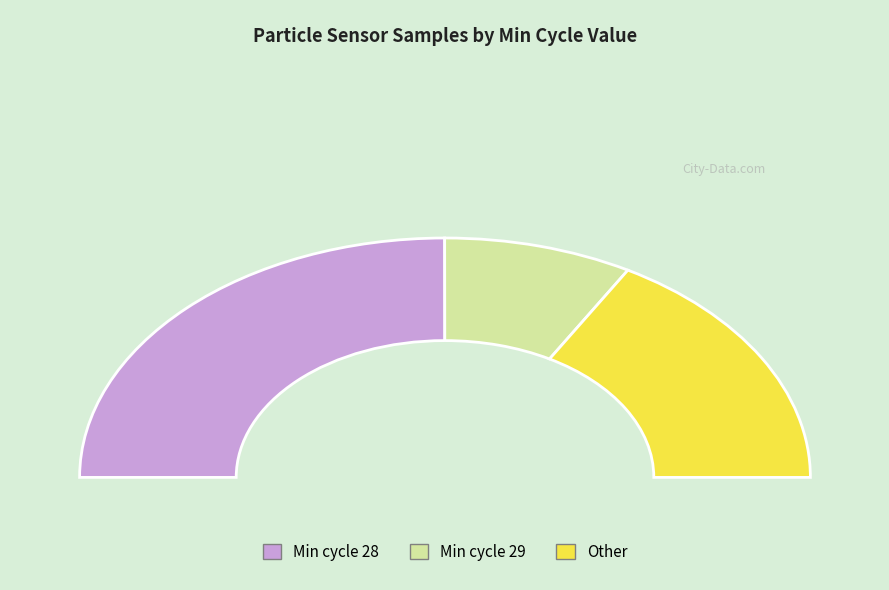

Is it true that Min_cycle=29 is 7% of the pie?

False